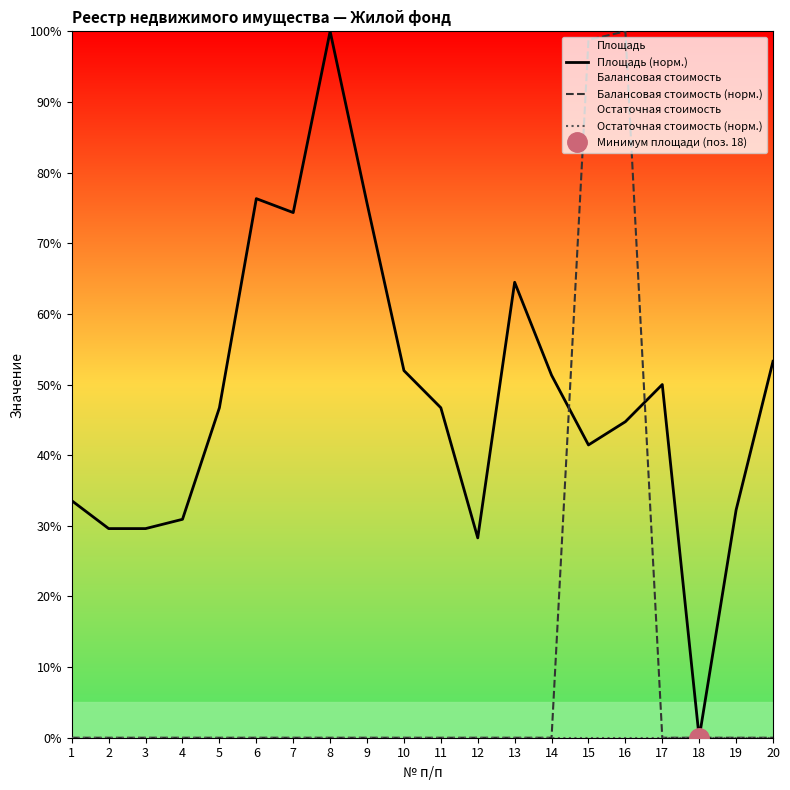

Rank the series by their average value, from highest to lowest.

Площадь (норм.), Балансовая стоимость (норм.), Остаточная стоимость (норм.)